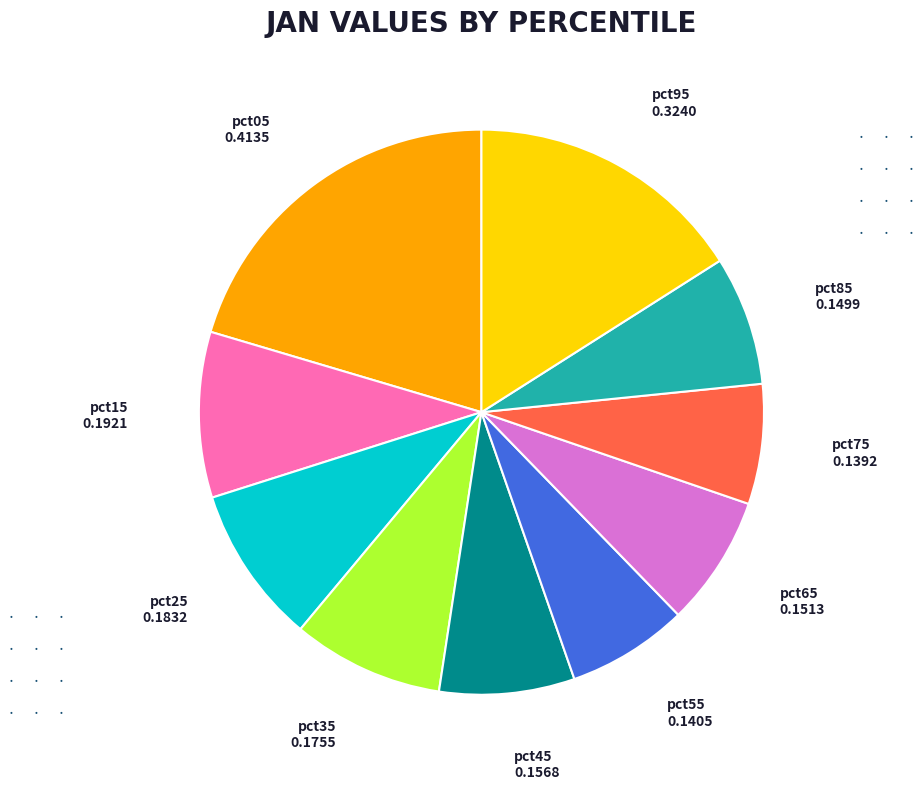

Is it true that pct45 is 8% of the pie?

True